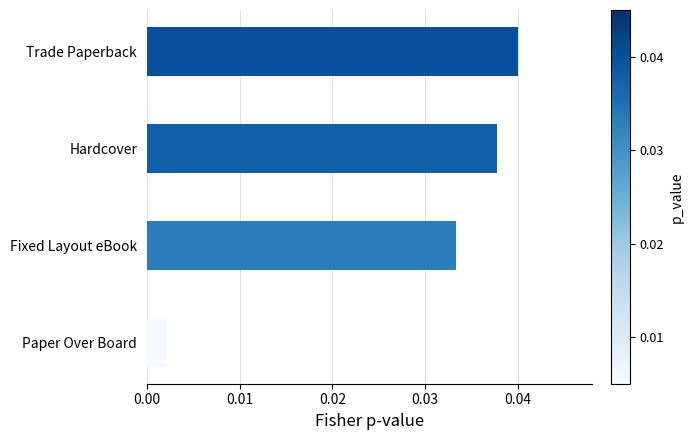

Does the chart contain stacked bars?

No